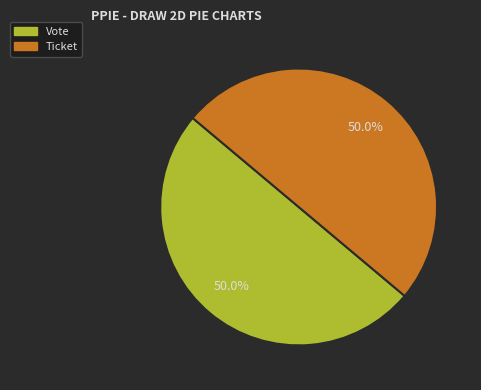

How much of the chart is everything except Ticket?

50.0%